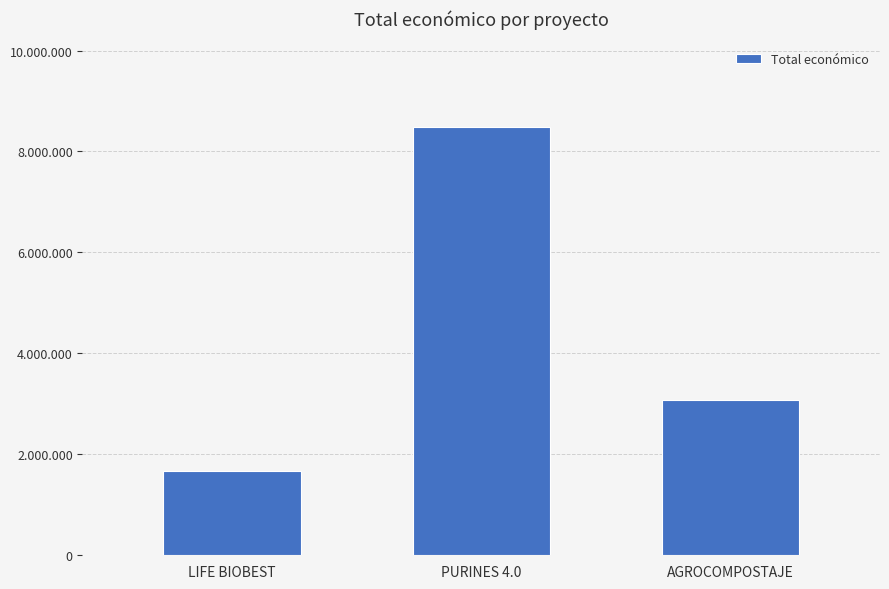

What is the label of the 1st bar from the right?

AGROCOMPOSTAJE